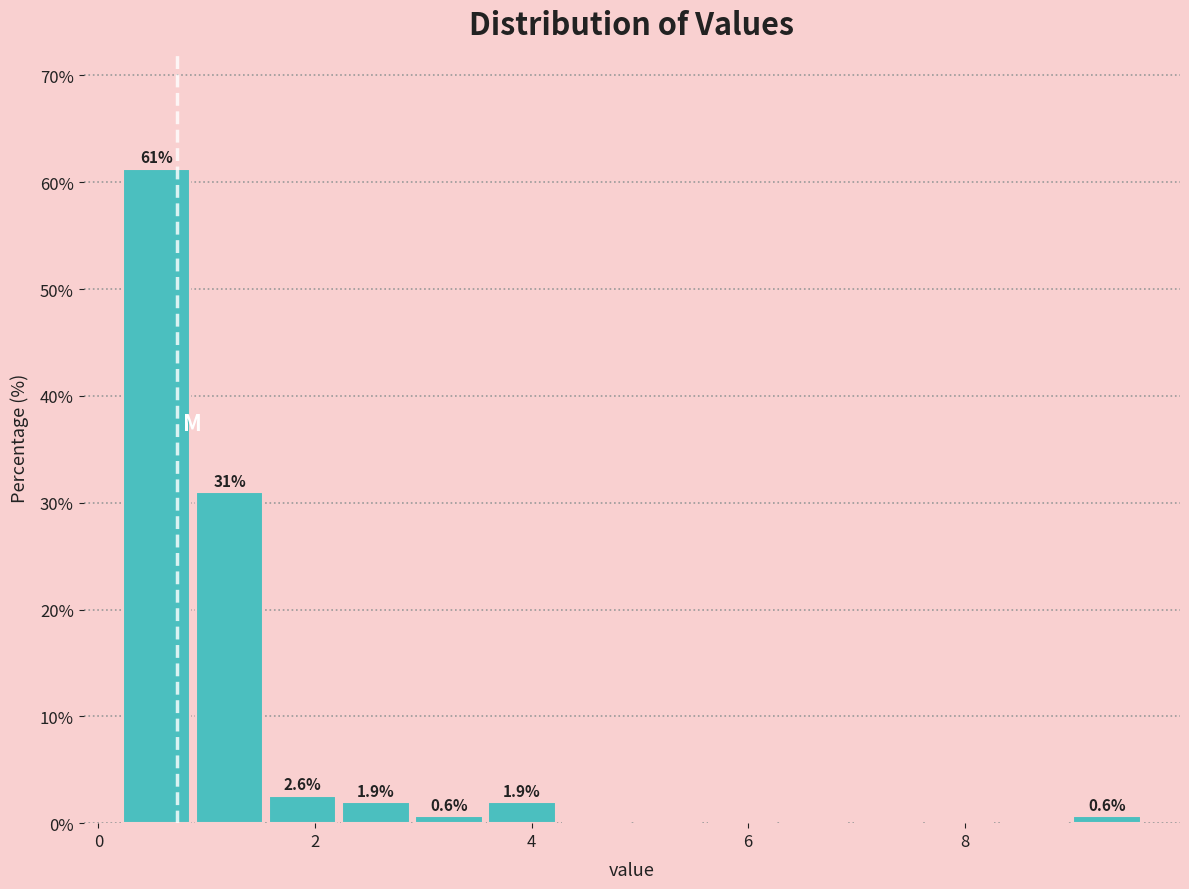

Read against the x-axis, roughly where is the centre of the tallest bar?

0.6